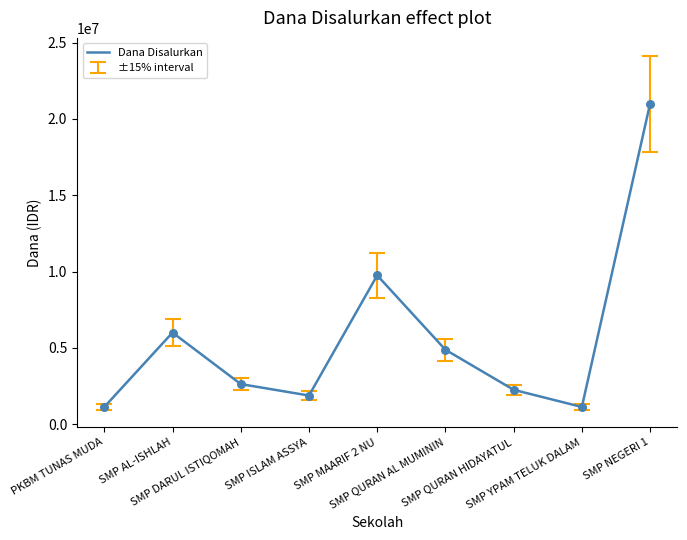

What is the change in value from SMP ISLAM ASSYA to SMP QURAN AL MUMININ?

+3000000